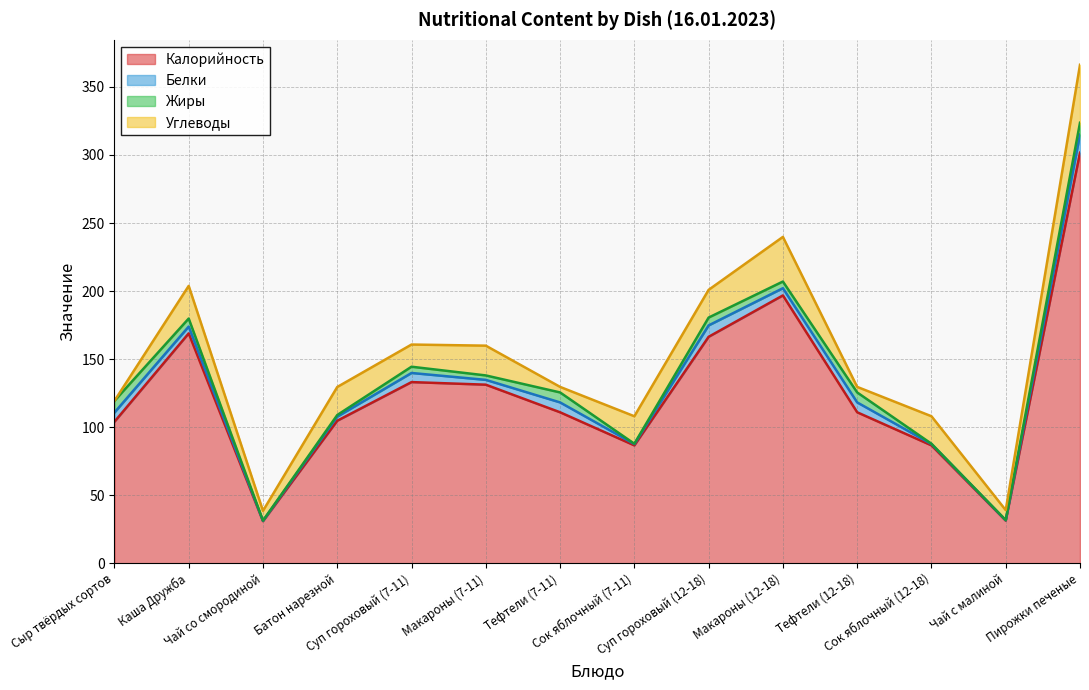

What is the lowest value of the Белки series?

0.3